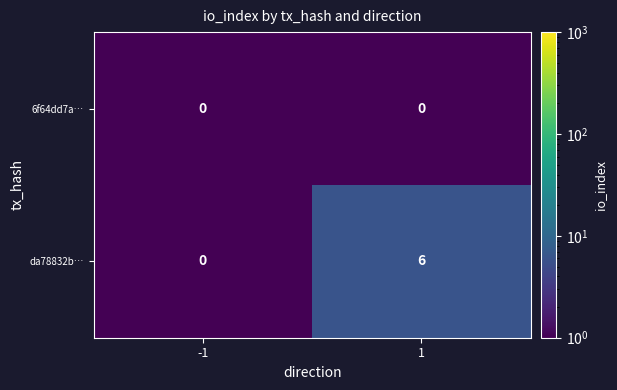

Reading left to right, transcribe all the data shown in this chart.

6f64dd7a…: -1=0	1=0
da78832b…: -1=0	1=6